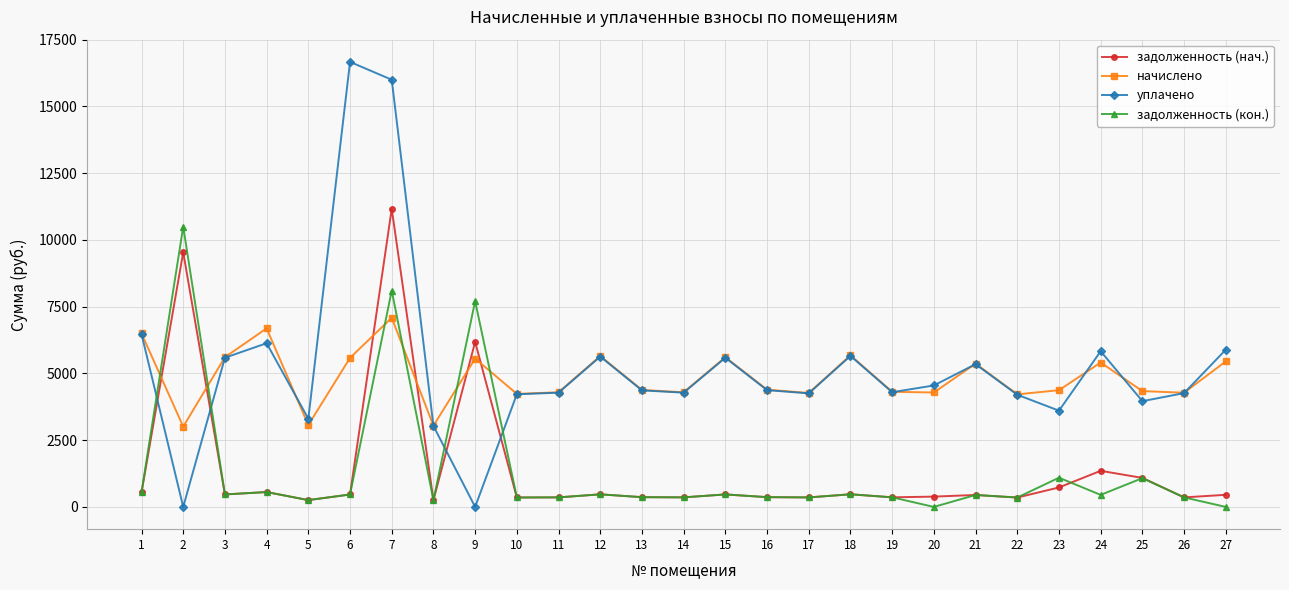

True or false: уплачено has more than 2 interior local peaks.

True